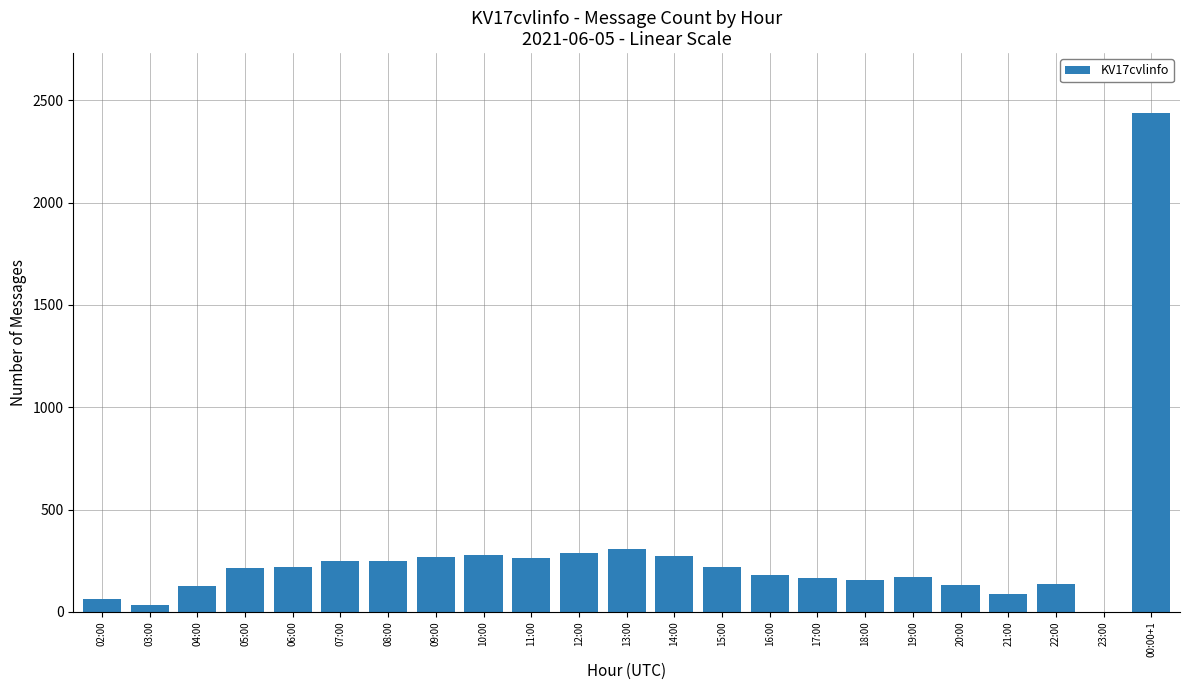

What is the change in value from 09:00 to 16:00?

-92